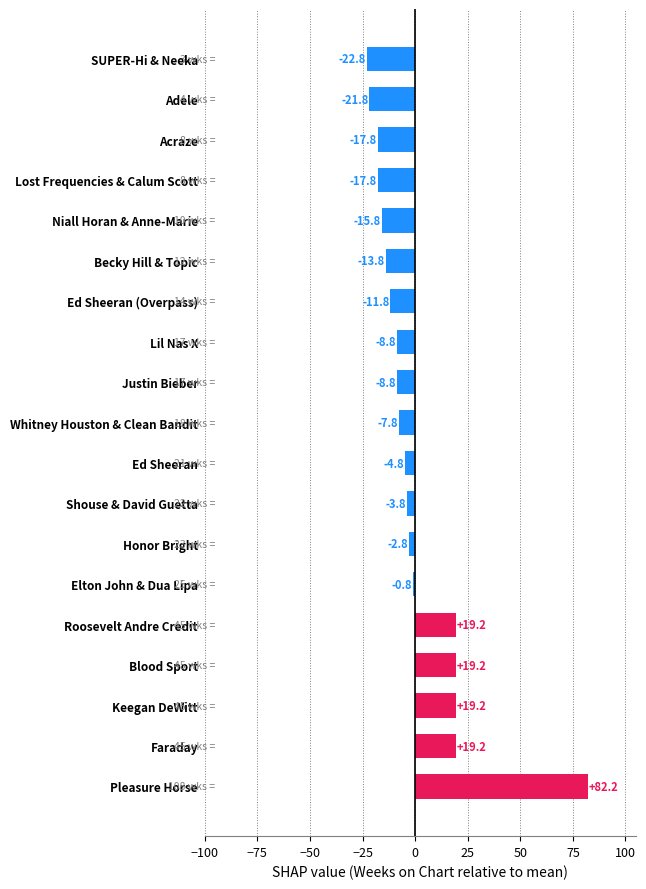

The chart shows a value of 19.2 at Faraday. True or false?

True